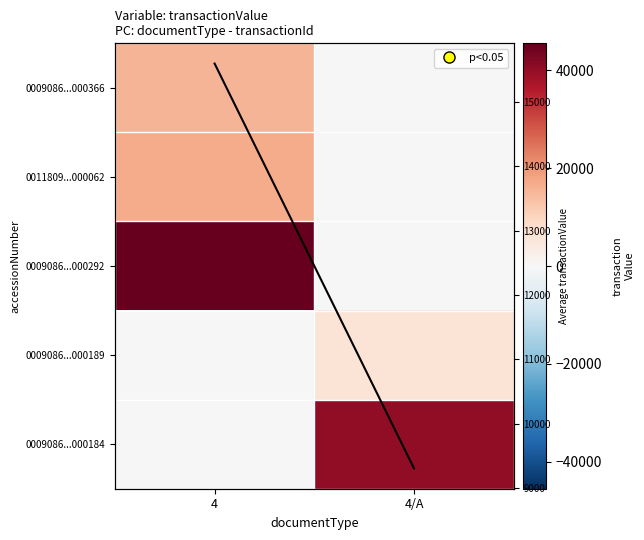

Count the 0009086...000366 values in the range 0 to 15430.

2